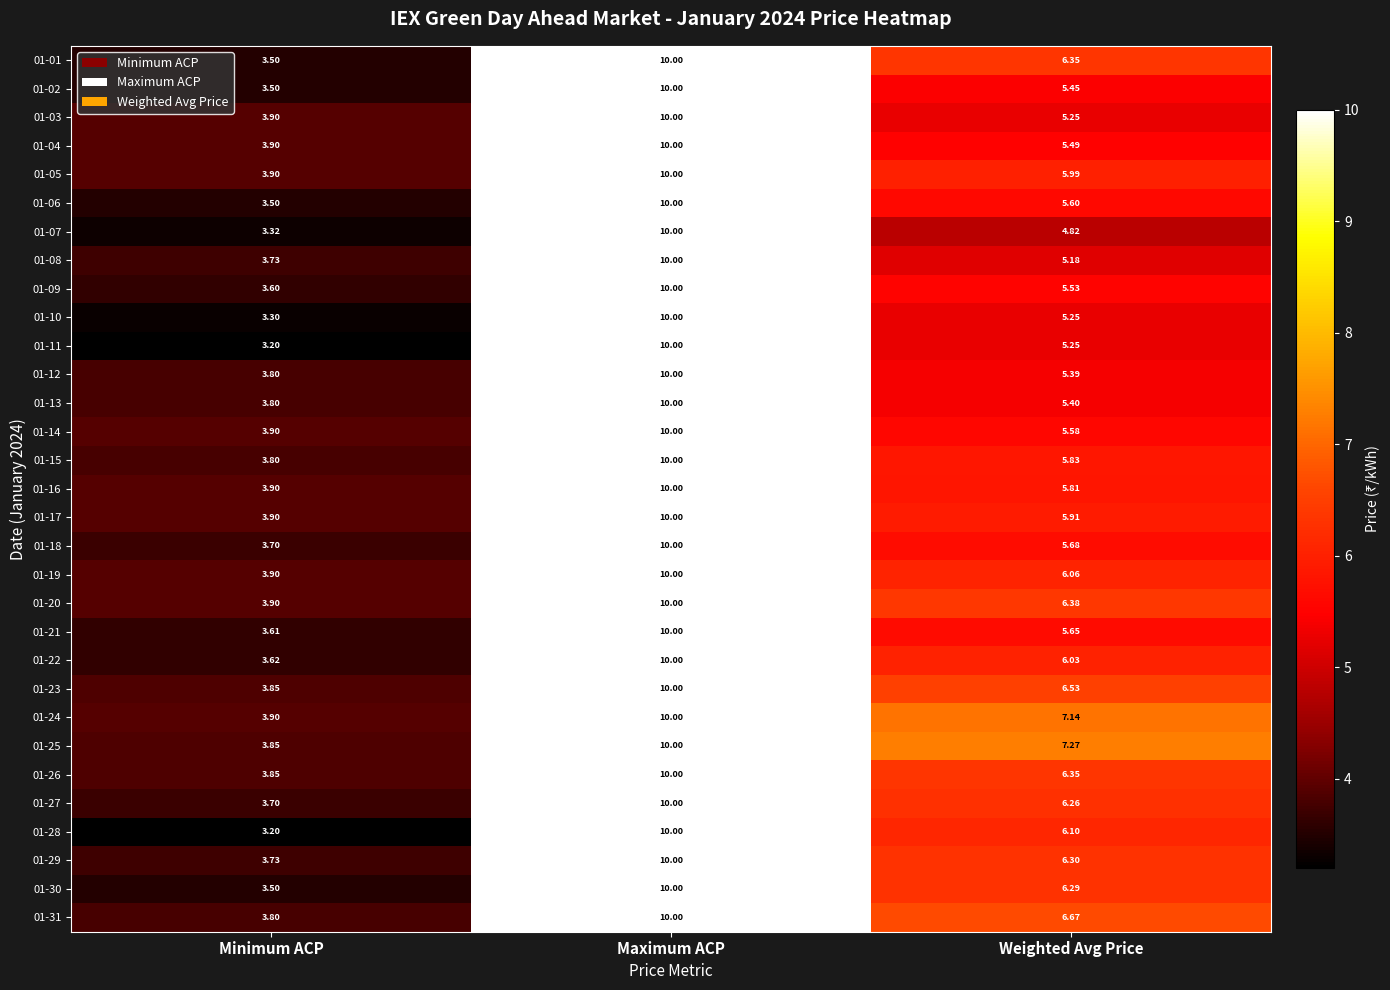

How many distinct data groups are displayed?

31